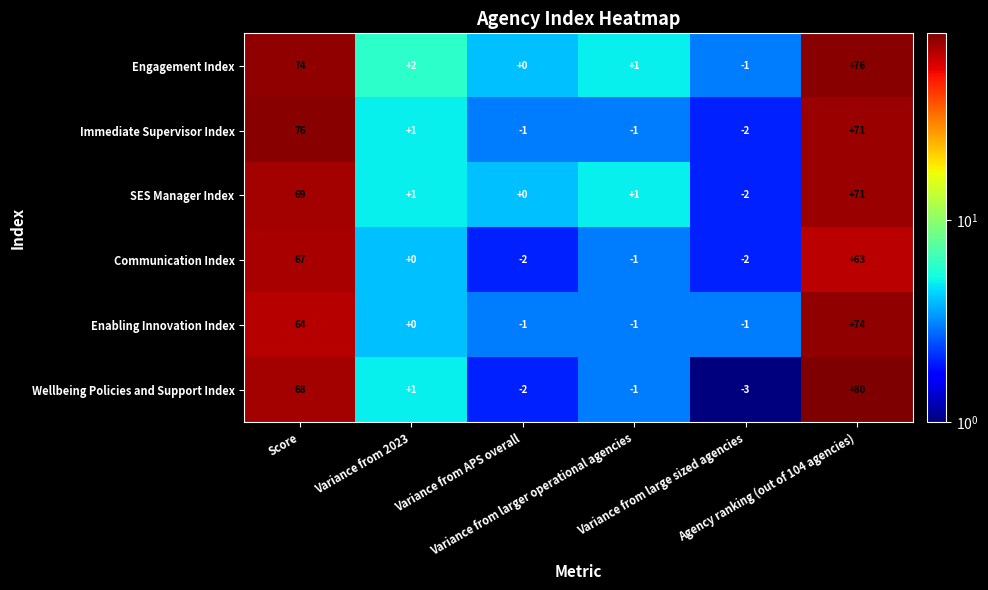

Which series has the largest range (max minus min)?

Wellbeing Policies and Support Index